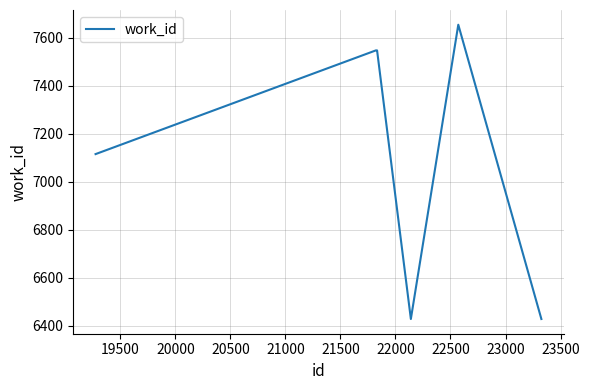

What is the smallest value displayed?

6428